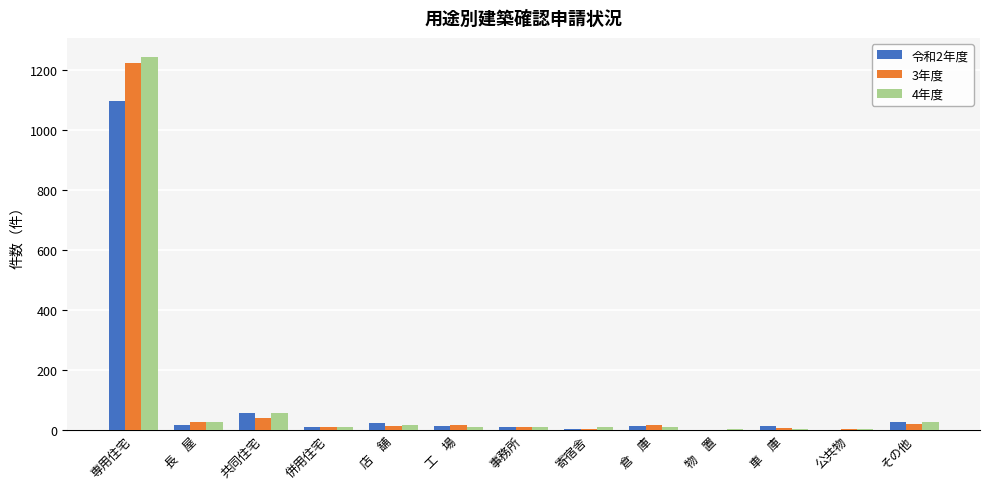

Between 車　庫 and その他, which series saw the biggest shift?

4年度